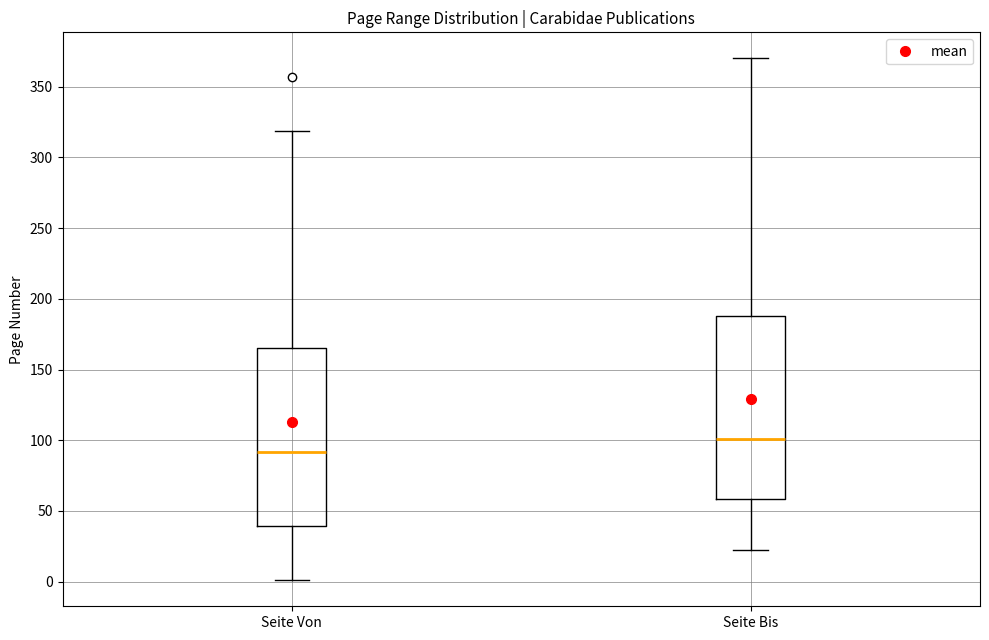

Reading left to right, transcribe this box plot: for each box, give where its median line is, the range the box spans, and where its two whiskers end, as read against the y-axis. The values are not printed on the chart, so give them approximately, as read against the axis.

Seite Von: median 90, box 40 to 165, whiskers 0 to 320
Seite Bis: median 100, box 60 to 190, whiskers 20 to 370